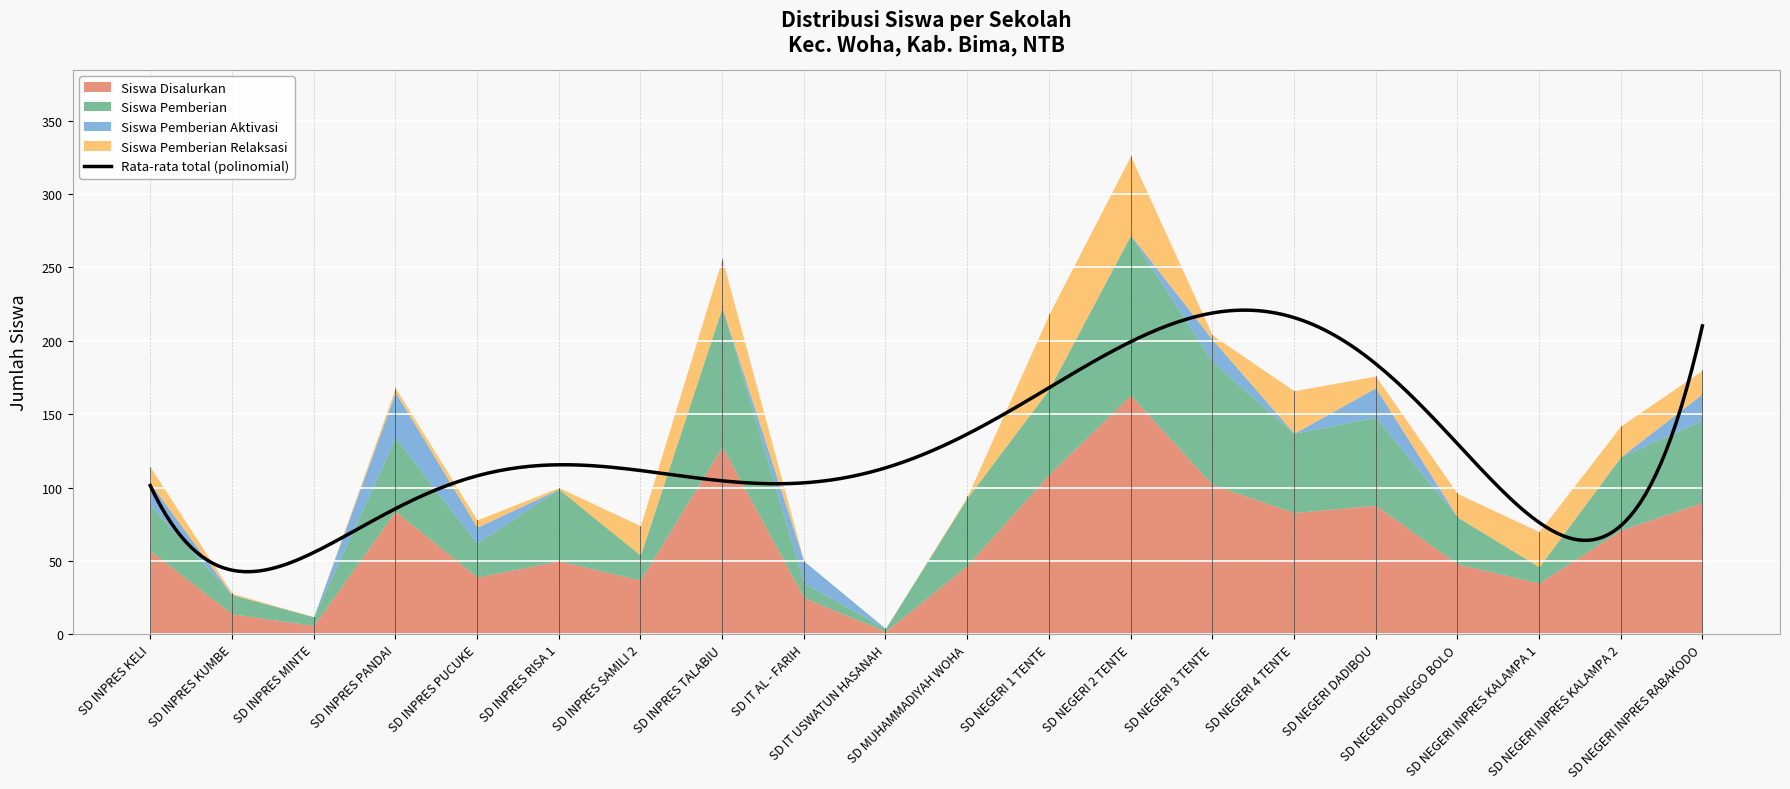

True or false: Siswa Pemberian Relaksasi has a value of 33 at SD INPRES TALABIU.

True